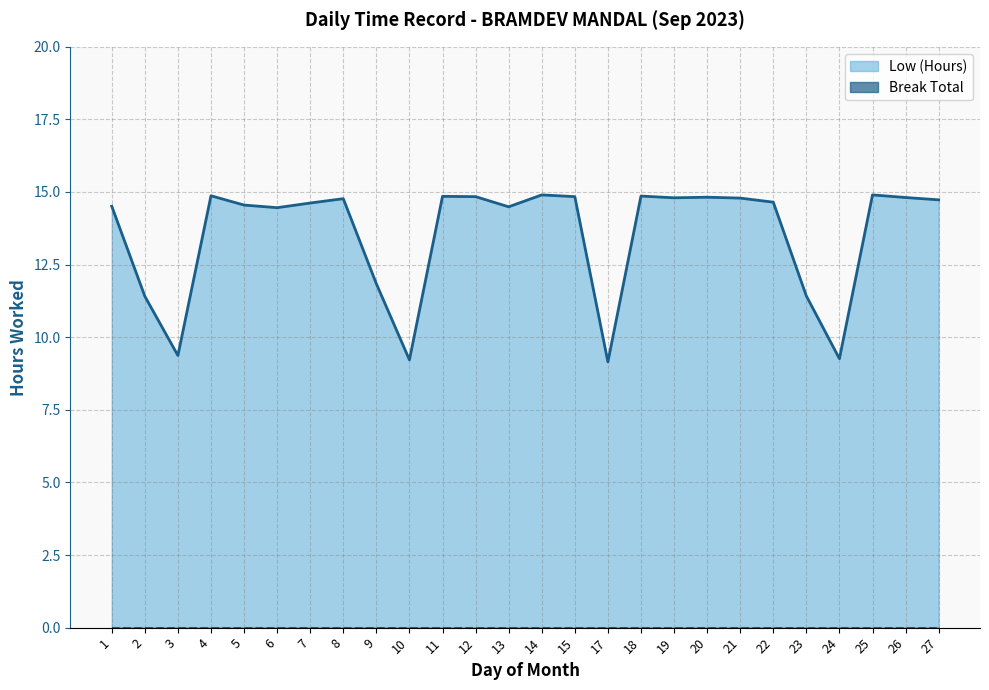

Which has a higher value, 19 or 27?

19